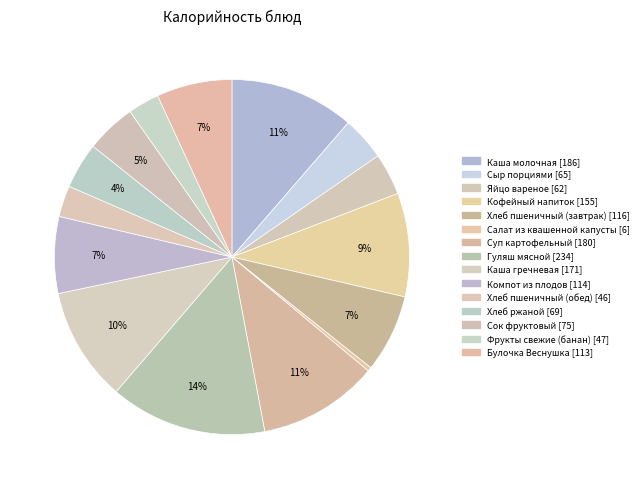

To the nearest percent, what is the combined percentage of Яйцо вареное and Сыр порциями?

8%